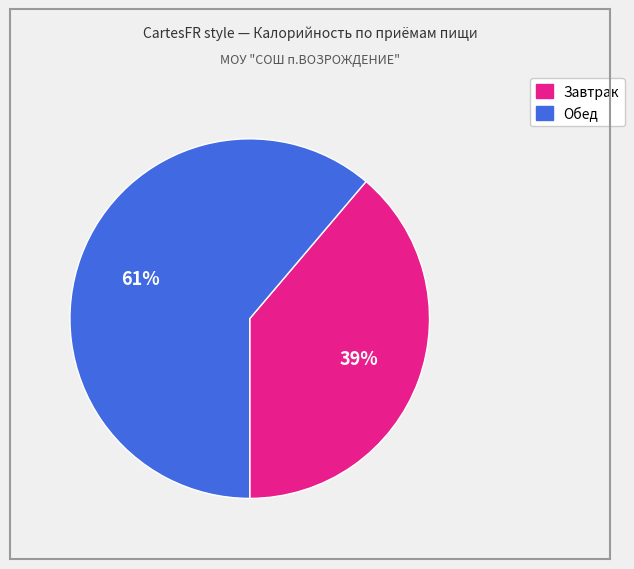

To the nearest percent, what percentage of the pie is Завтрак?

39%